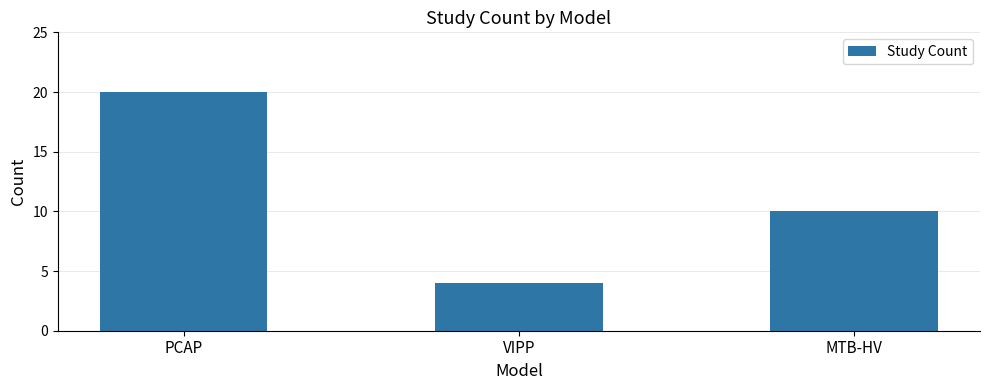

Reading left to right, list all the values displayed in this chart.

20	4	10